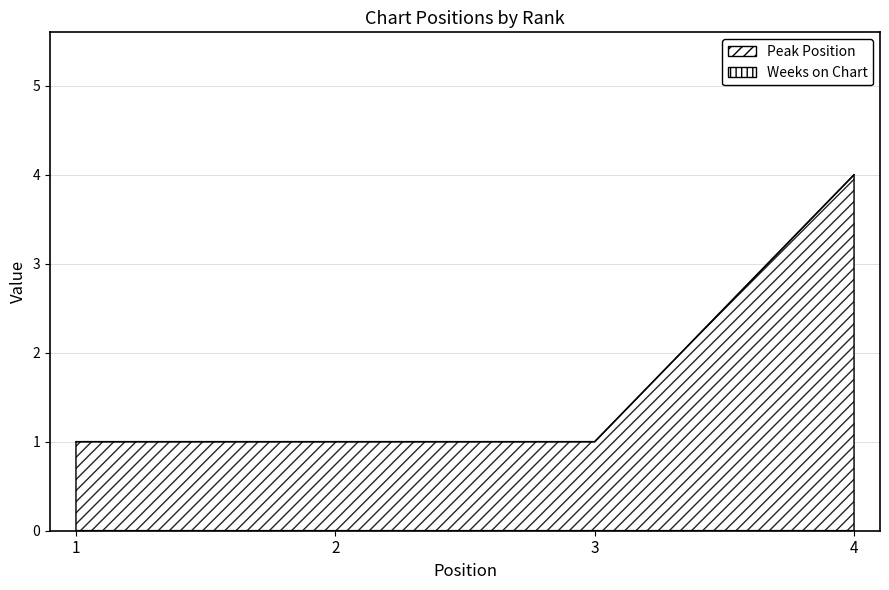

List the labels in order of value, largest first.

4, 1, 2, 3